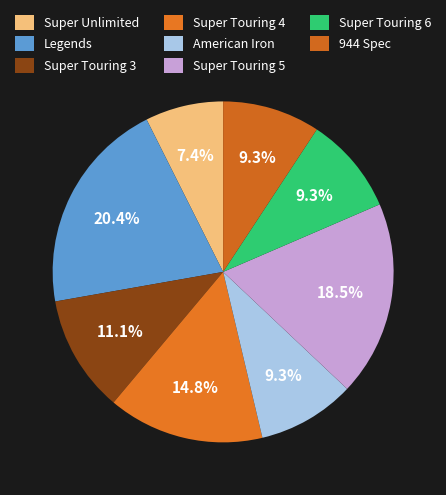

Count the number of slices in the pie.

8